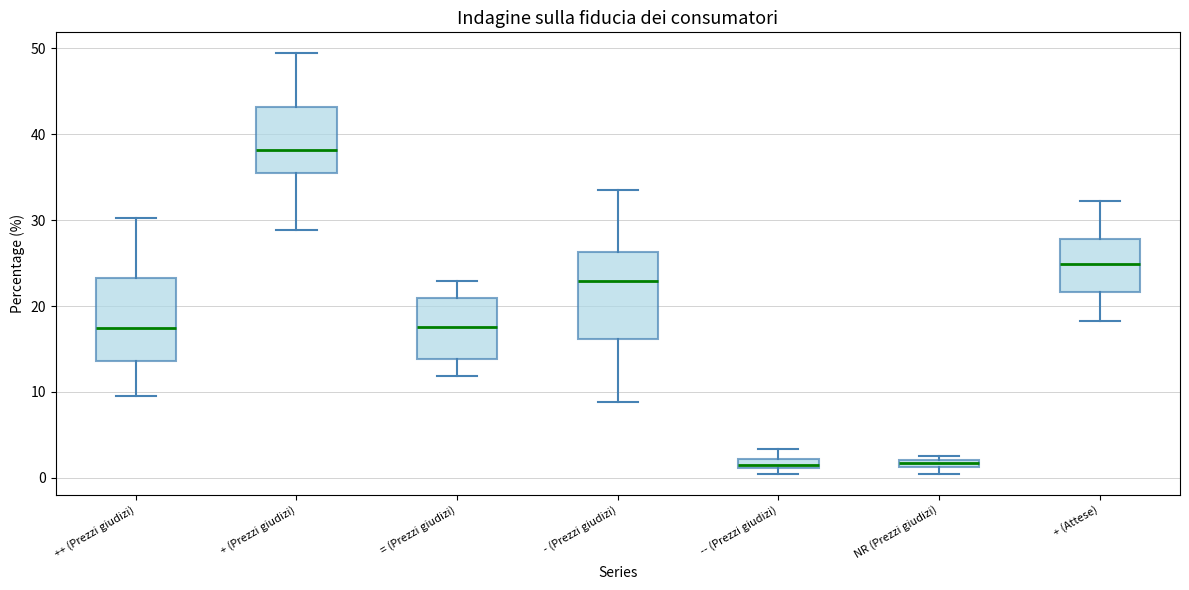

Which box's median line is the highest?

+ (Prezzi giudizi)